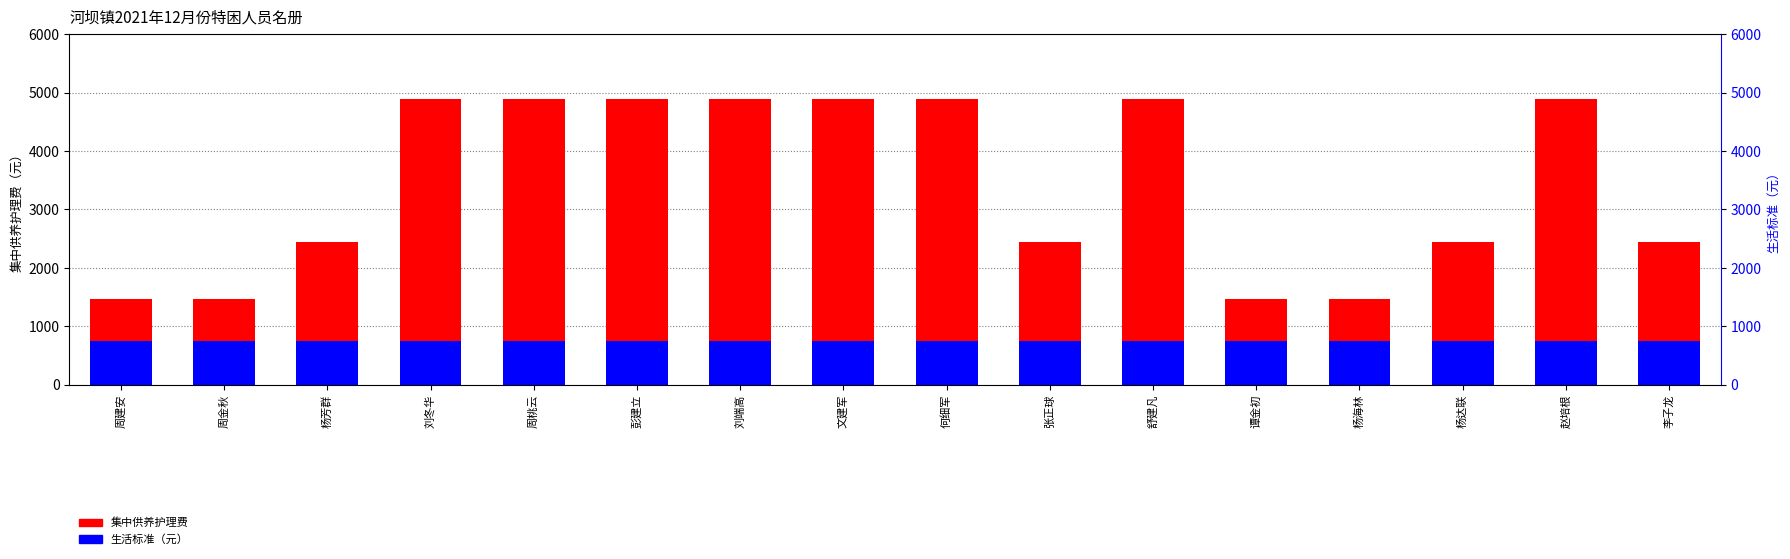

Which series has the largest range (max minus min)?

集中供养护理费